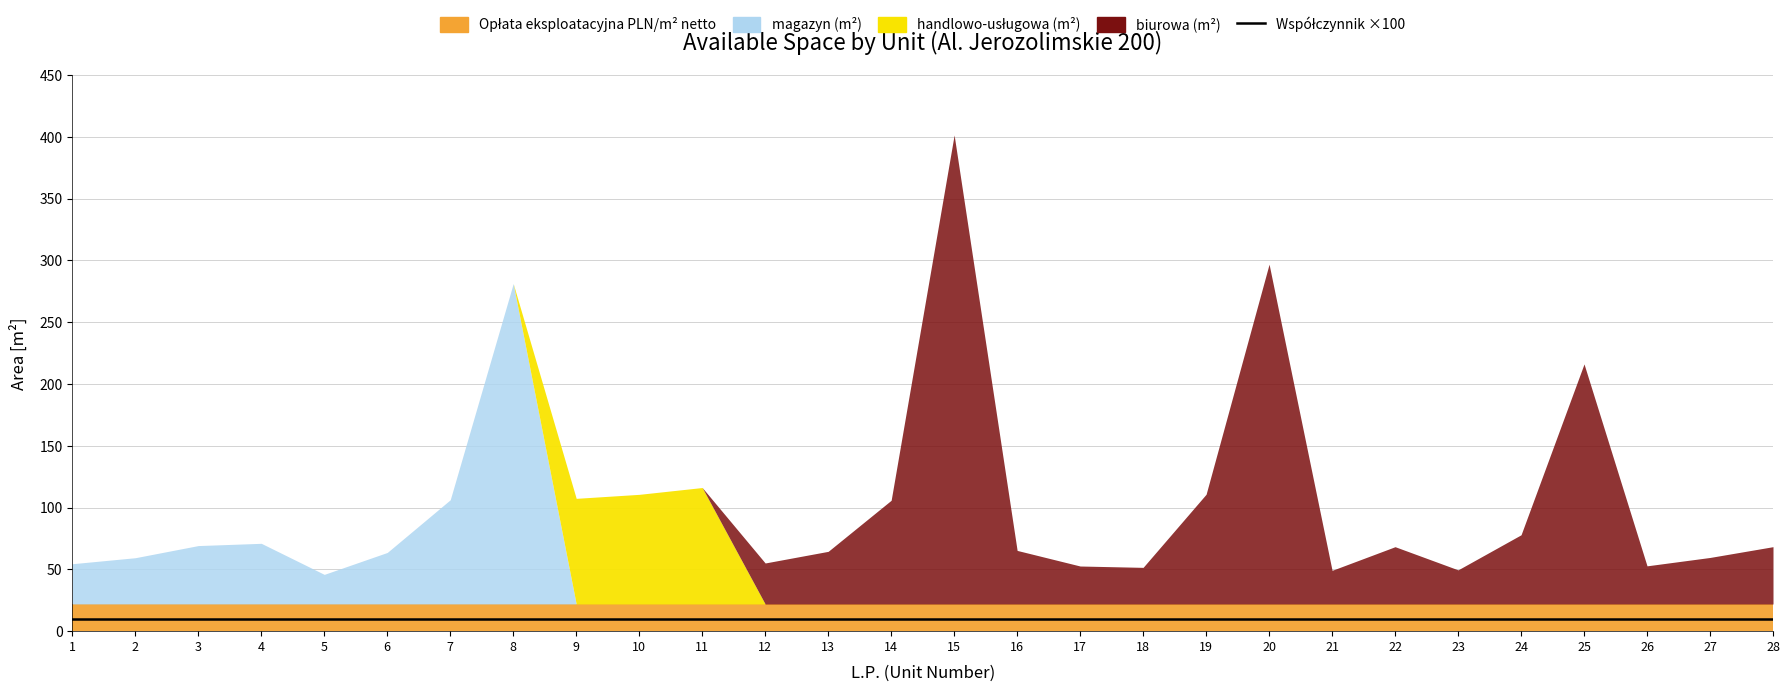

Is the value of biurowa (m²) at 14 greater than the value of handlowo-usługowa (m²) at 8?

Yes